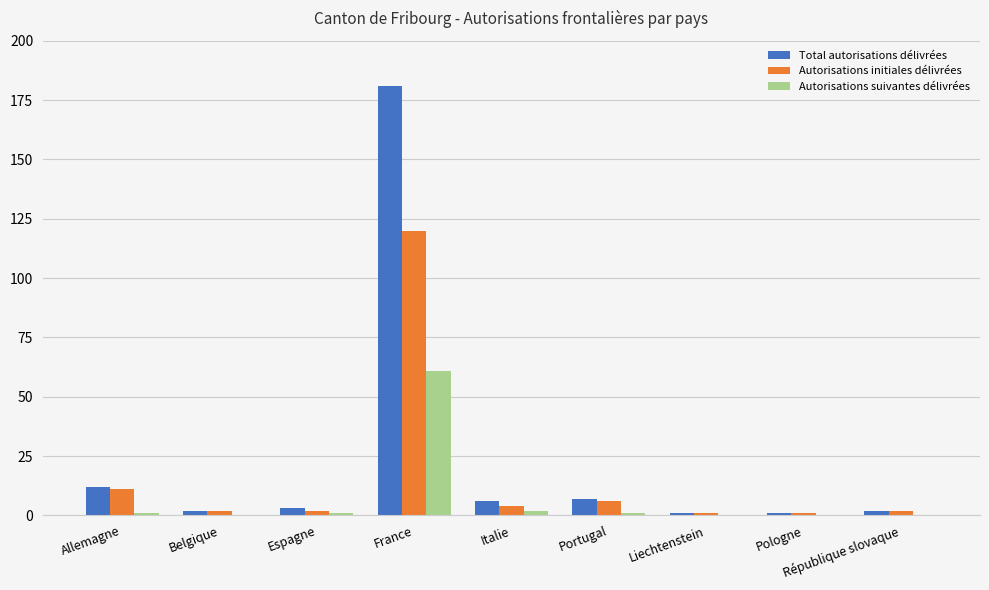

Is it true that Autorisations suivantes délivrées equals 61 at France?

True